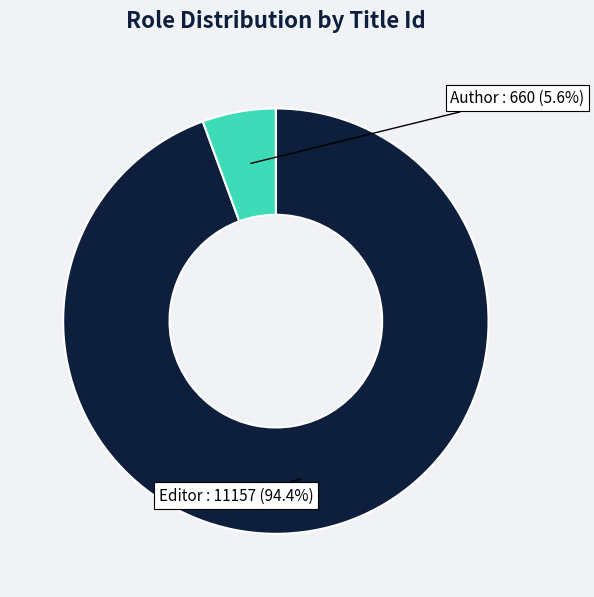

Is there a majority slice in this chart?

Yes